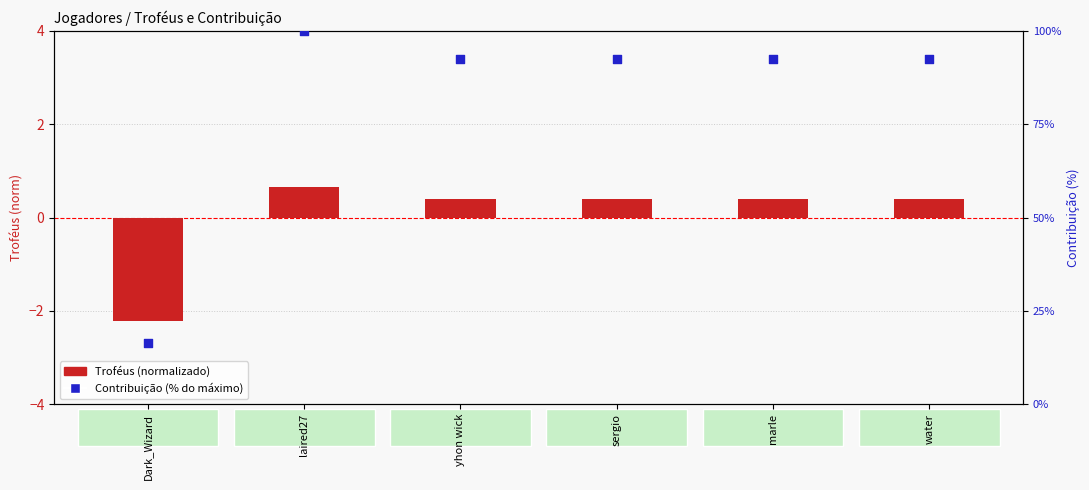

Which series has the largest total across all categories?

Contribuição (%)